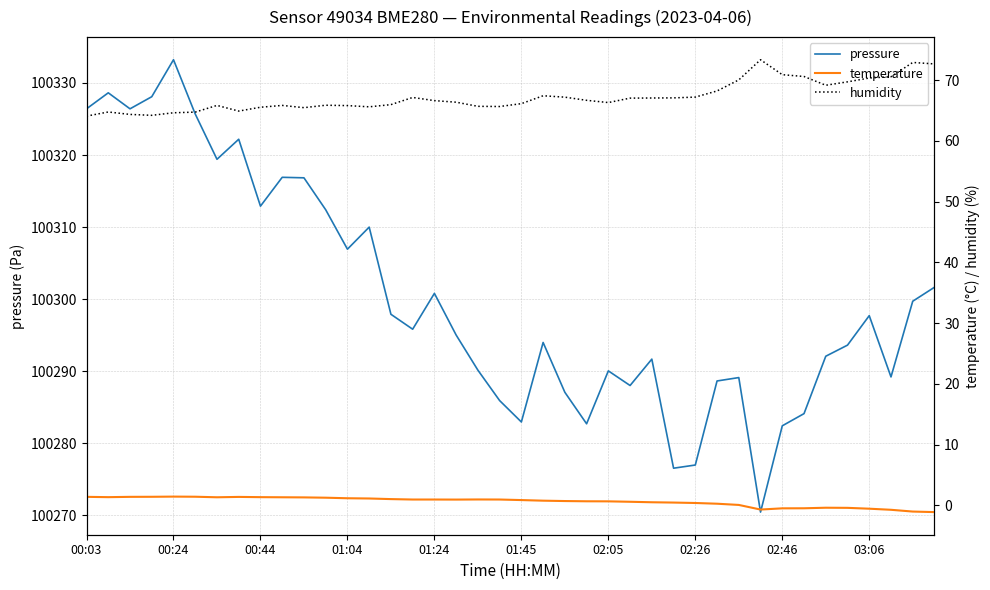

What value does the temperature series have at 19?

1.0